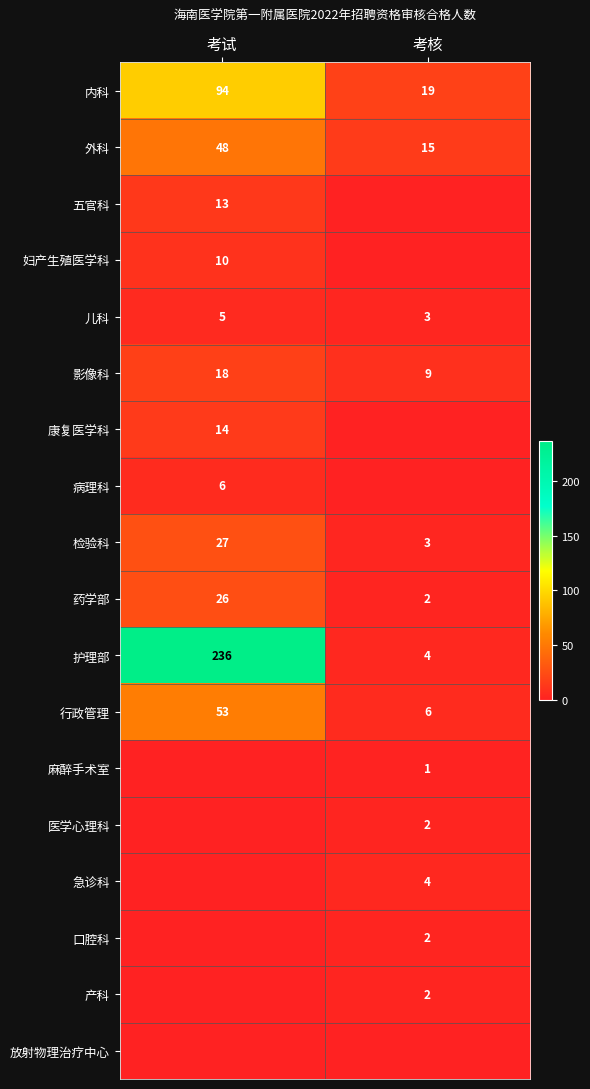

What is the spread (max minus min) of values at 考核?

19